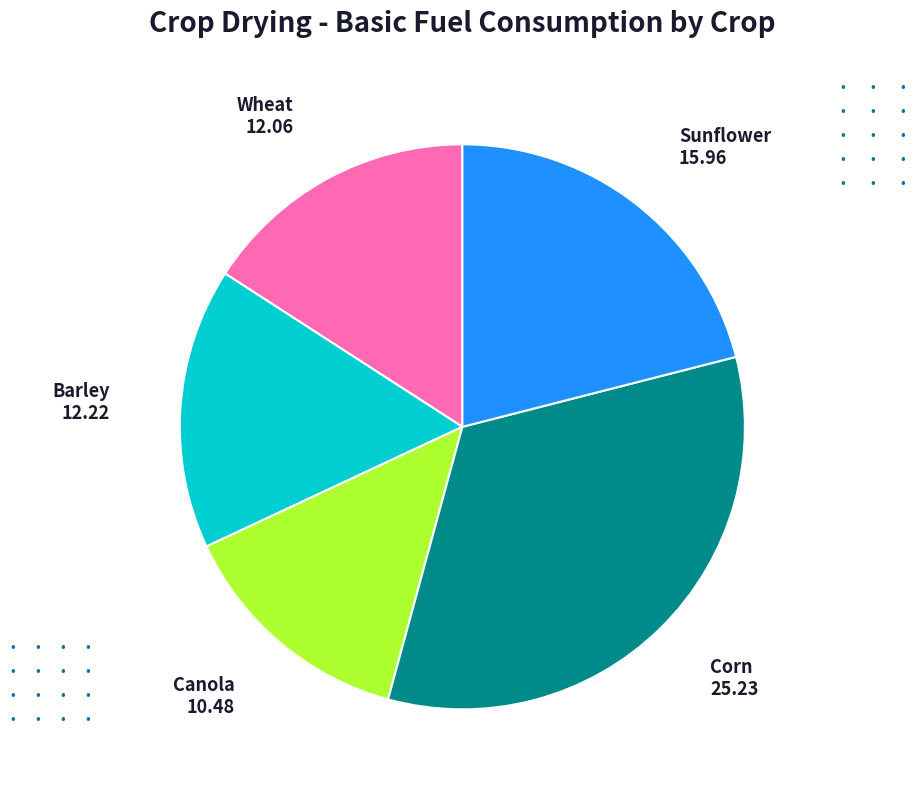

How many slices are in this pie chart?

5